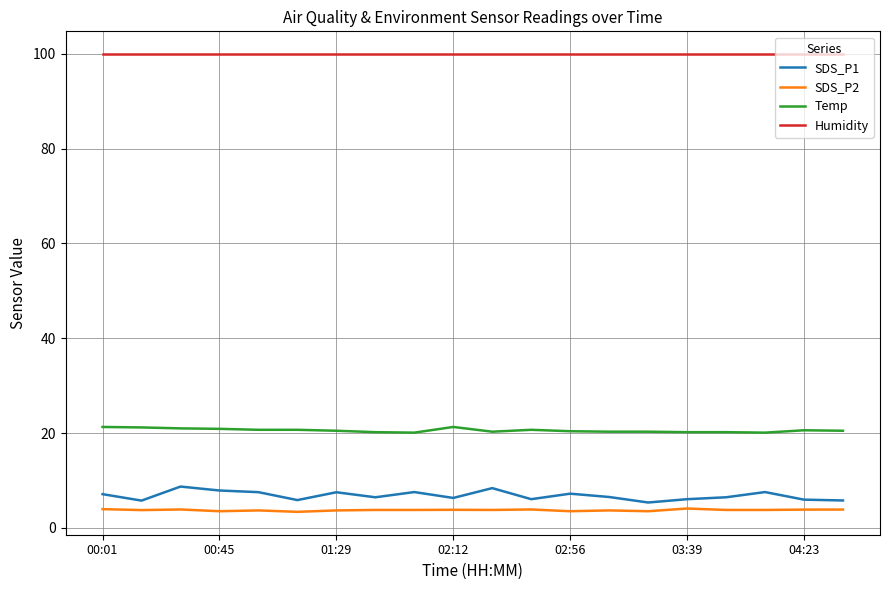

Which series has the largest range (max minus min)?

SDS_P1